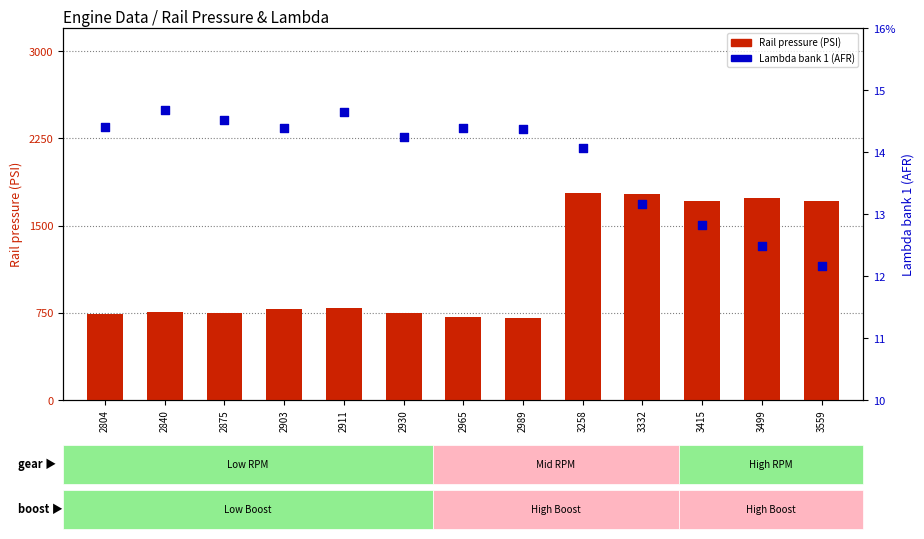

Is the value of Rail pressure (PSI) at 3559 greater than the value of Lambda bank 1 (AFR) at 2903?

Yes